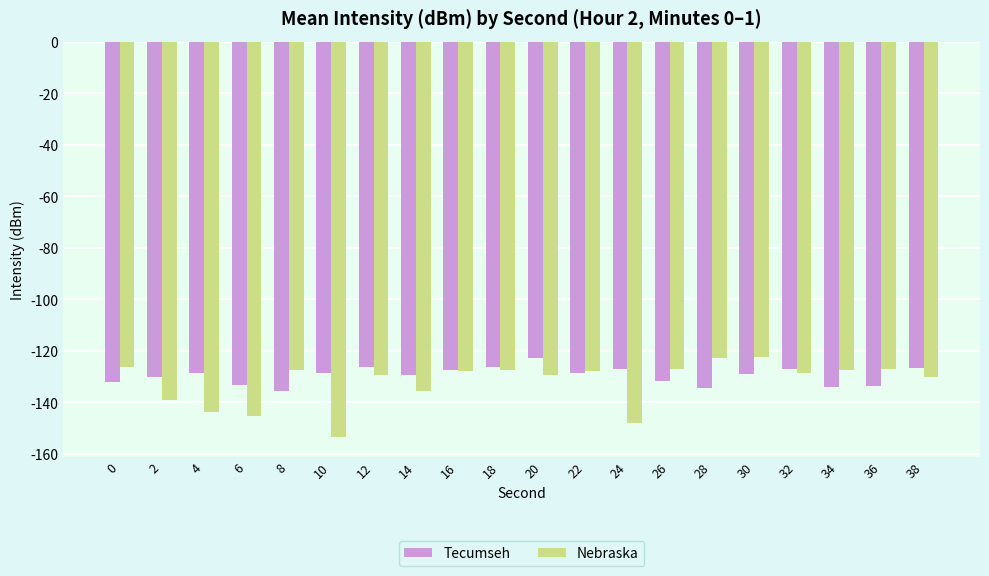

Is the value of Tecumseh at 8 greater than the value of Nebraska at 20?

No